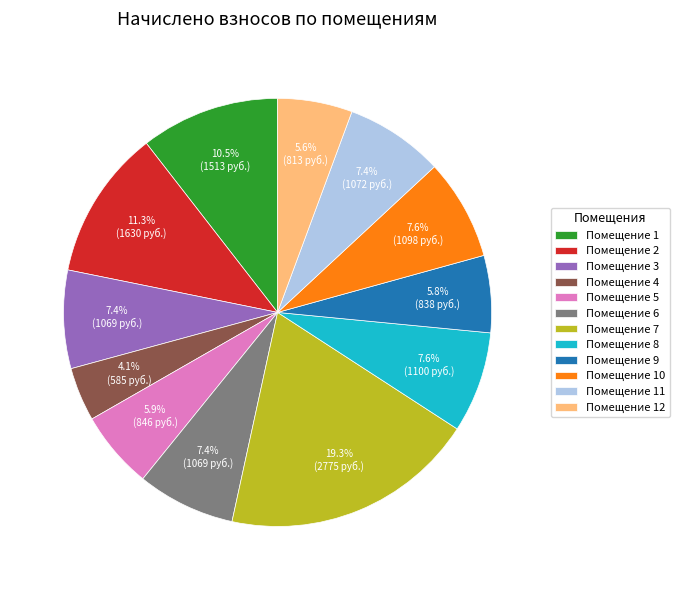

Is there a majority slice in this chart?

No